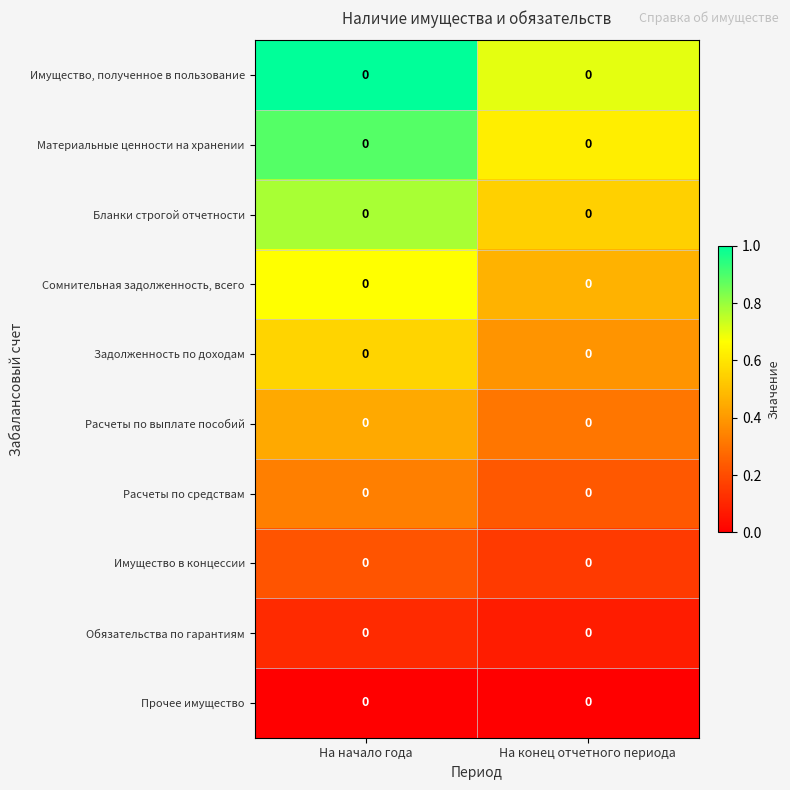

Which series has the widest spread of values?

Имущество, полученное в пользование